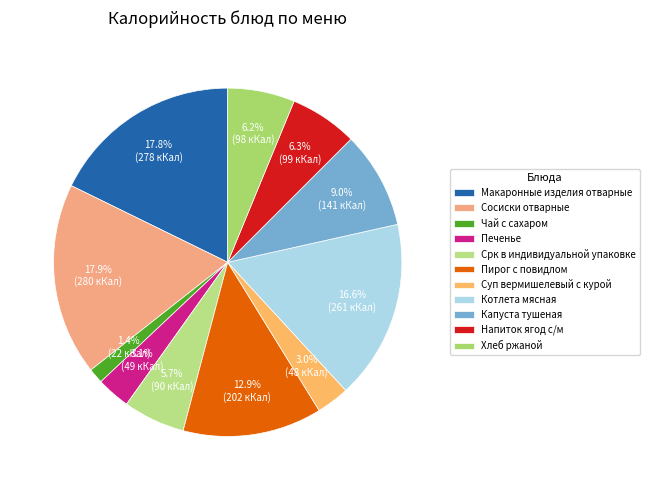

True or false: Срк в индивидуальной упаковке accounts for 6% of the total.

True